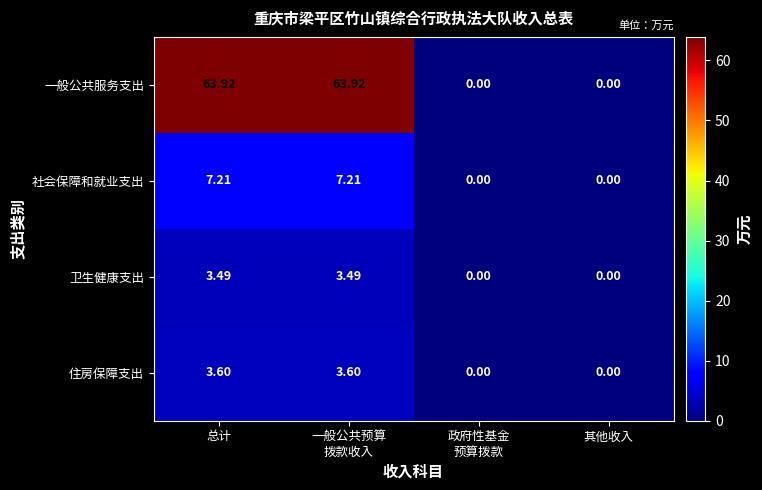

Where does the 一般公共服务支出 series first go above 63?

总计